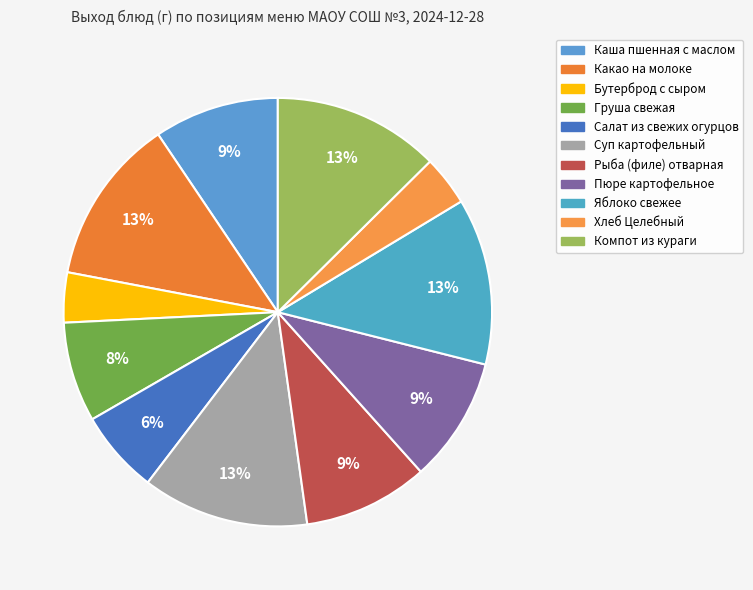

Is it true that Бутерброд с сыром is 4% of the pie?

True